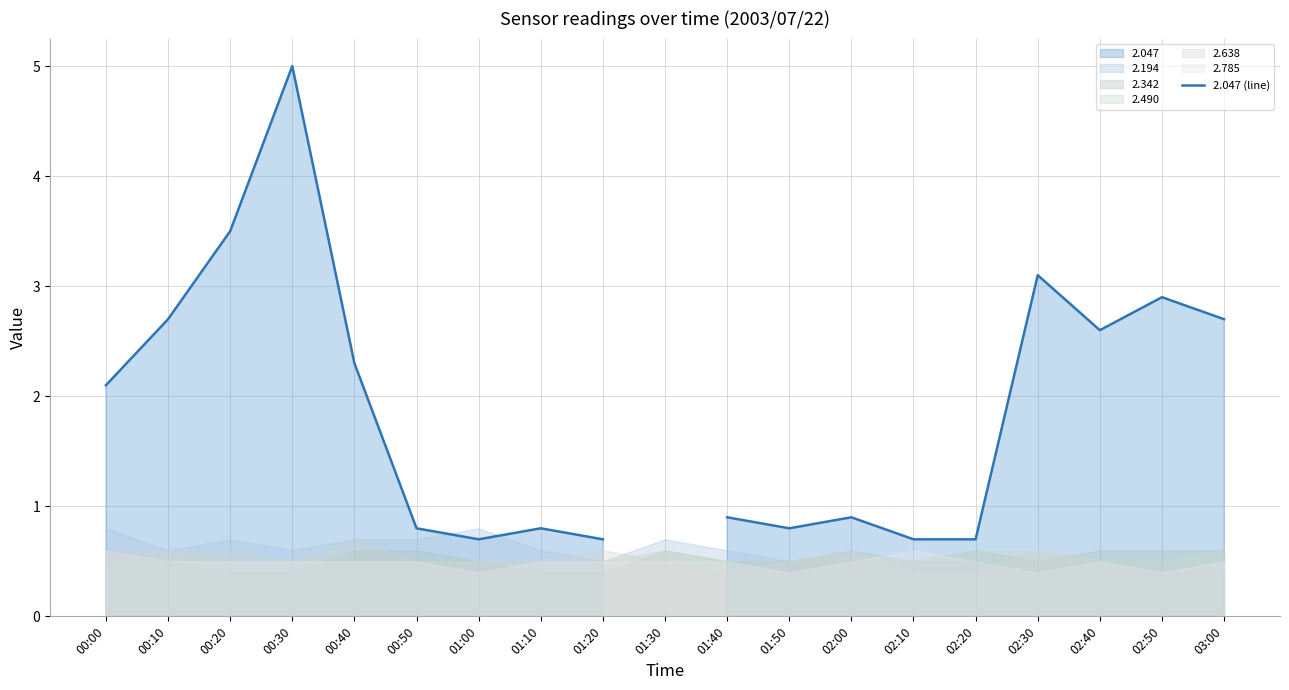

What position from the right is 01:20?

11